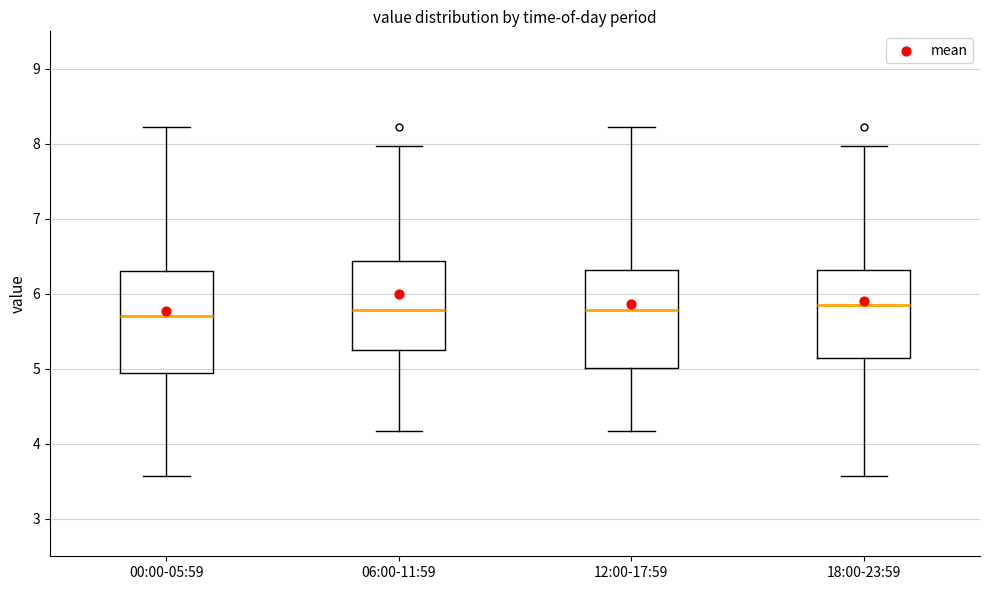

Reading left to right, read every box against the y-axis: the position of its median line, the range the box covers, and the ends of its whiskers. The values are not printed on the chart, so give them approximately, as read against the axis.

00:00-05:59: median 5.7, box 4.9 to 6.3, whiskers 3.6 to 8.2
06:00-11:59: median 5.8, box 5.3 to 6.4, whiskers 4.2 to 8.0
12:00-17:59: median 5.8, box 5.0 to 6.3, whiskers 4.2 to 8.2
18:00-23:59: median 5.9, box 5.1 to 6.3, whiskers 3.6 to 8.0